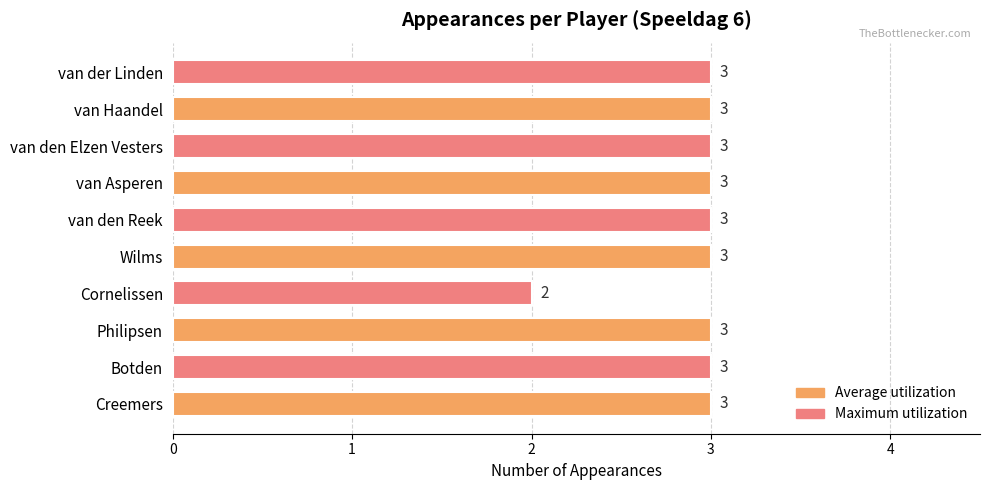

At which label is the value closest to 2?

Cornelissen